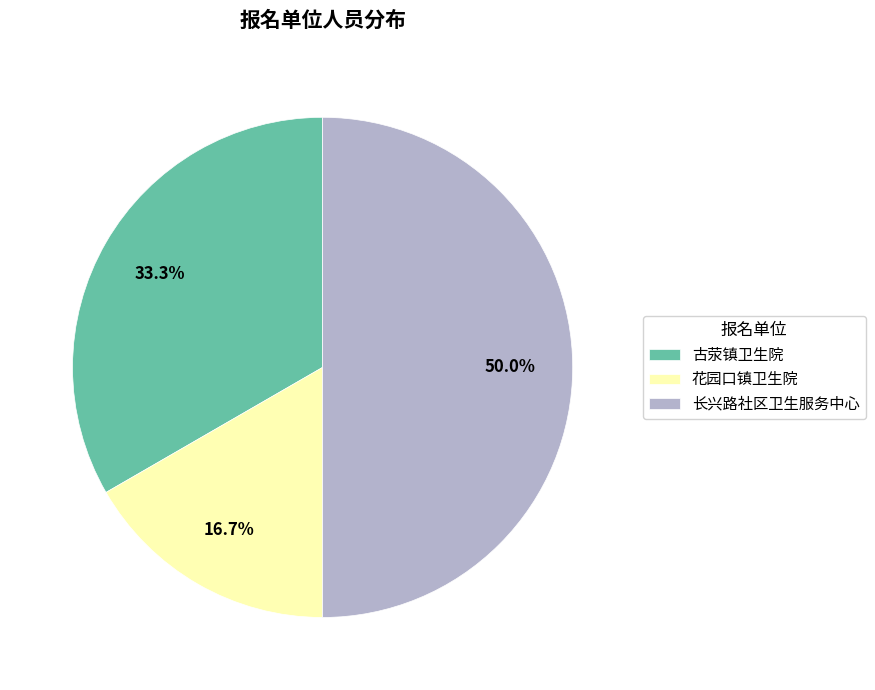

How many slices are in this pie chart?

3